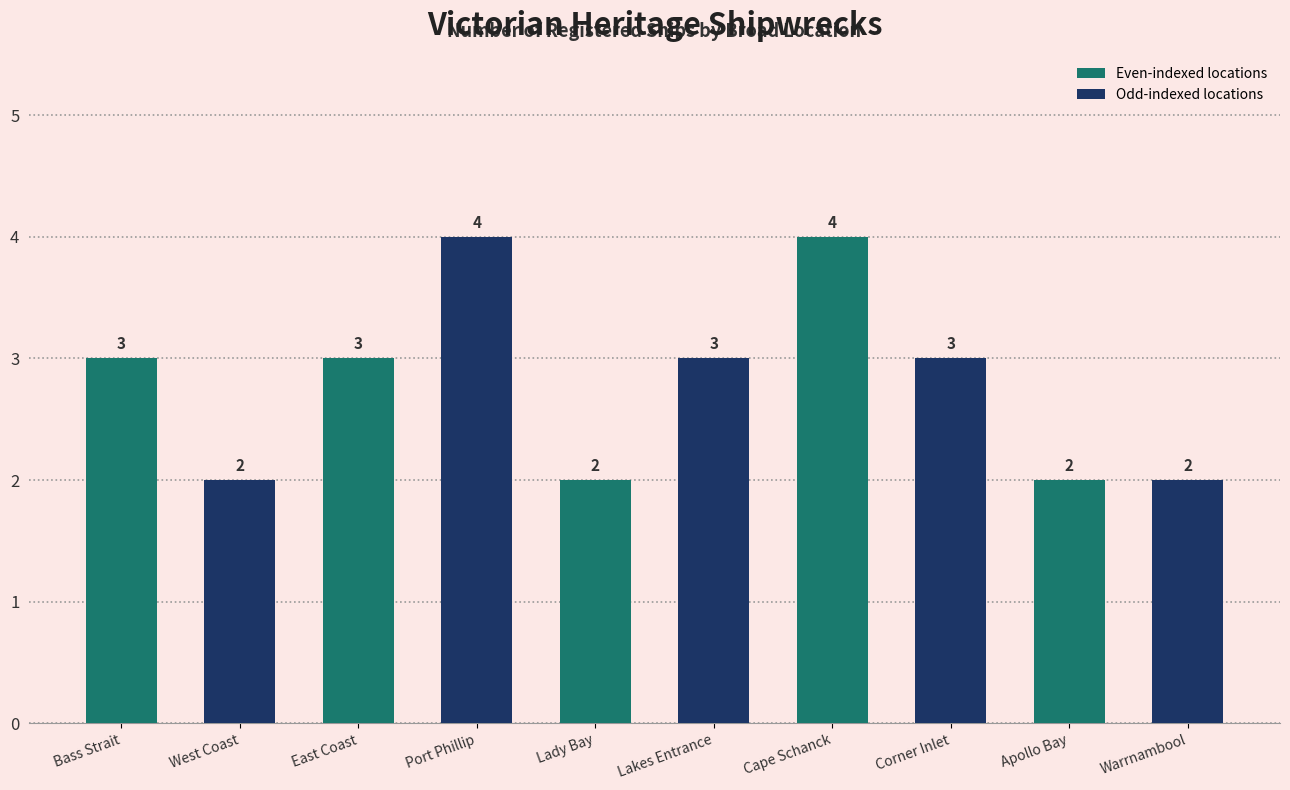

What is the maximum value shown in the chart?

4